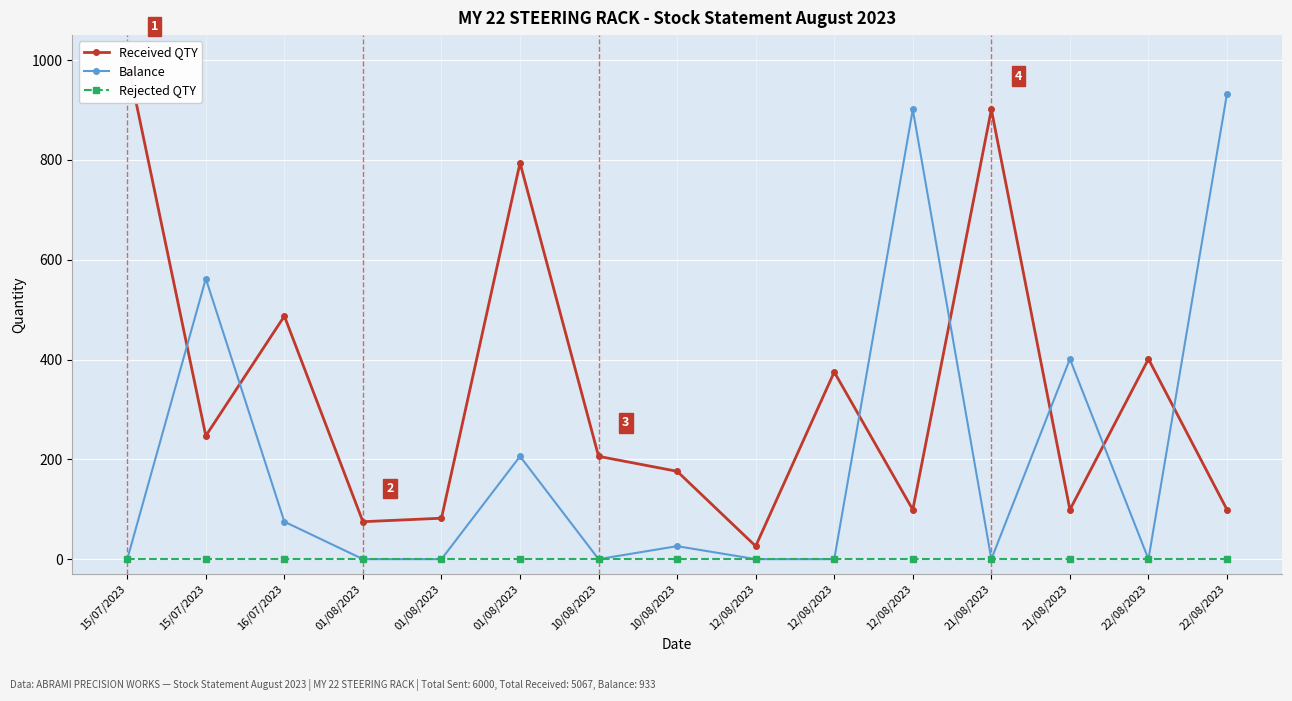

List the series in order of their overall mean, highest first.

Received QTY, Balance, Rejected QTY